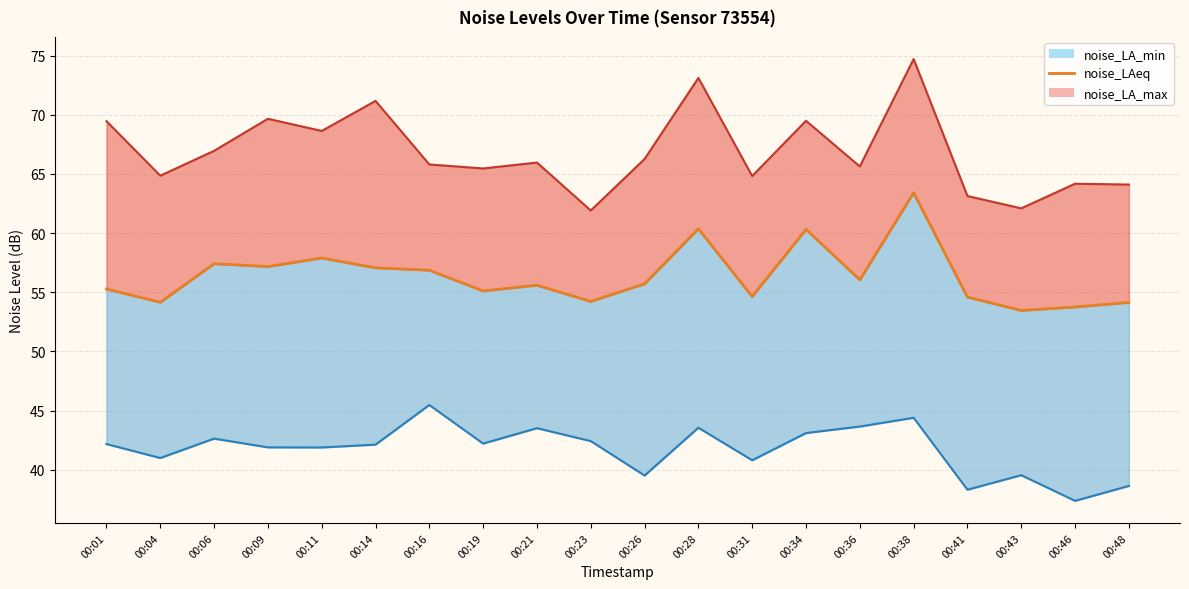

The value at 00:46 is 53.8. True or false?

True